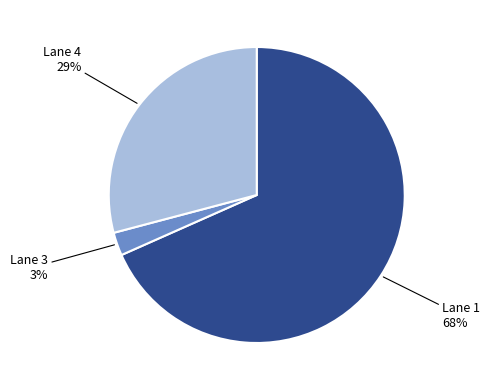

How many segments does this pie chart have?

3